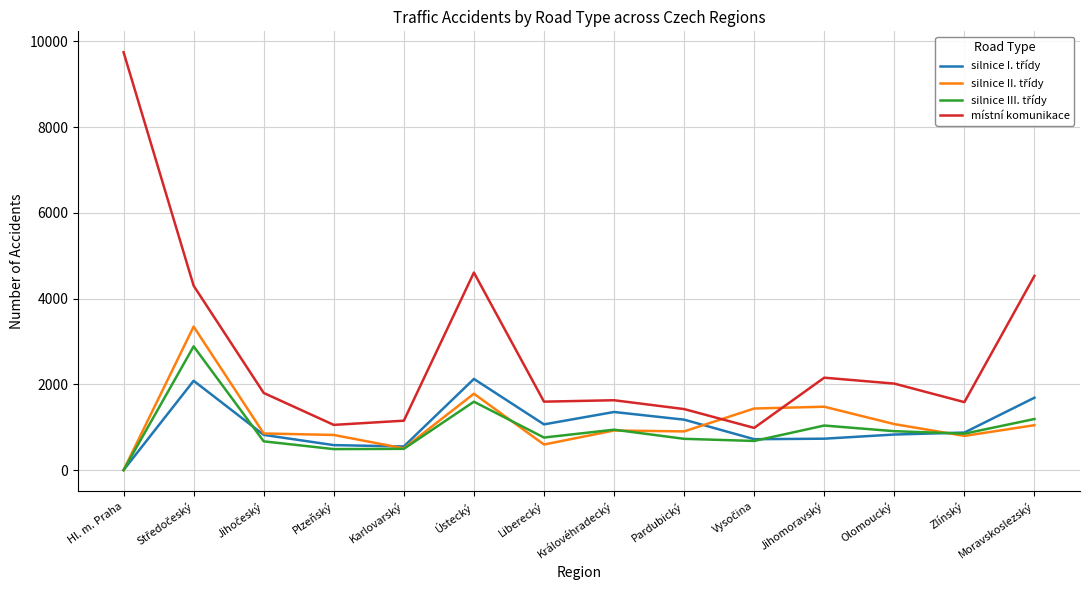

The místní komunikace series shows 1630 at Královéhradecký. True or false?

True